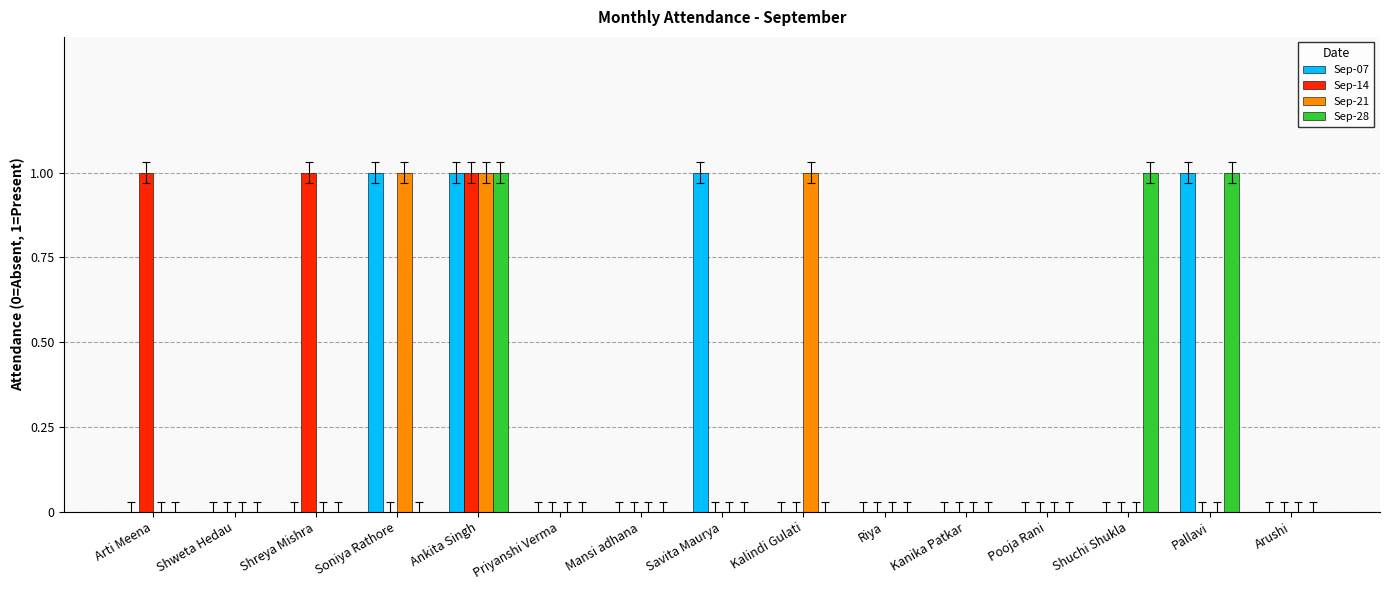

True or false: Sep-07 has a value of 0 at Arushi.

True